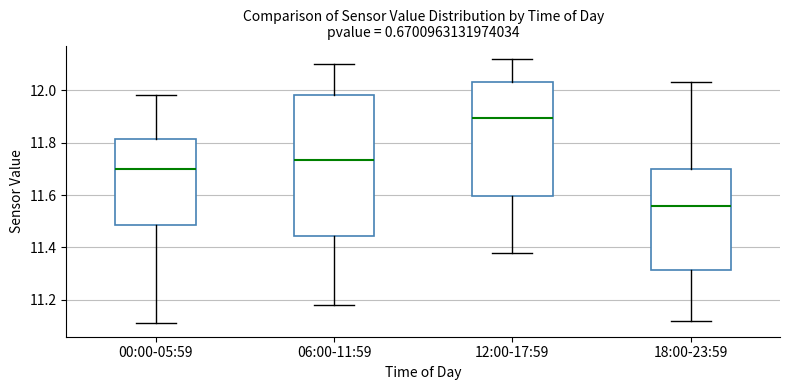

Where does the upper whisker of the box for 12:00-17:59 end on the y-axis? The values are not printed on the chart, so give them approximately, as read against the axis.

12.12